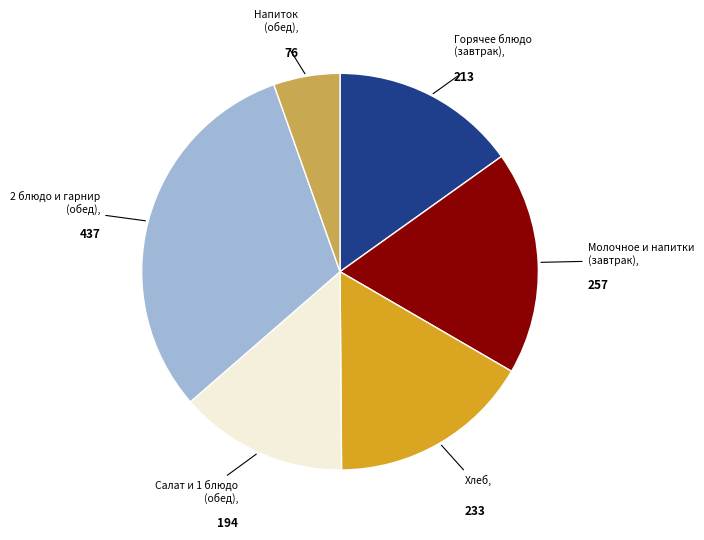

Does any single category account for the majority?

No